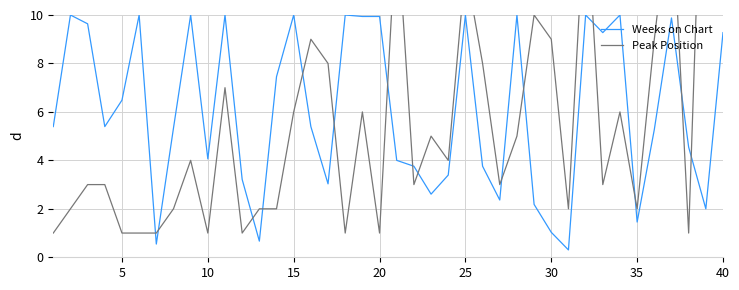

What is the highest value of the Weeks on Chart series?

10.0